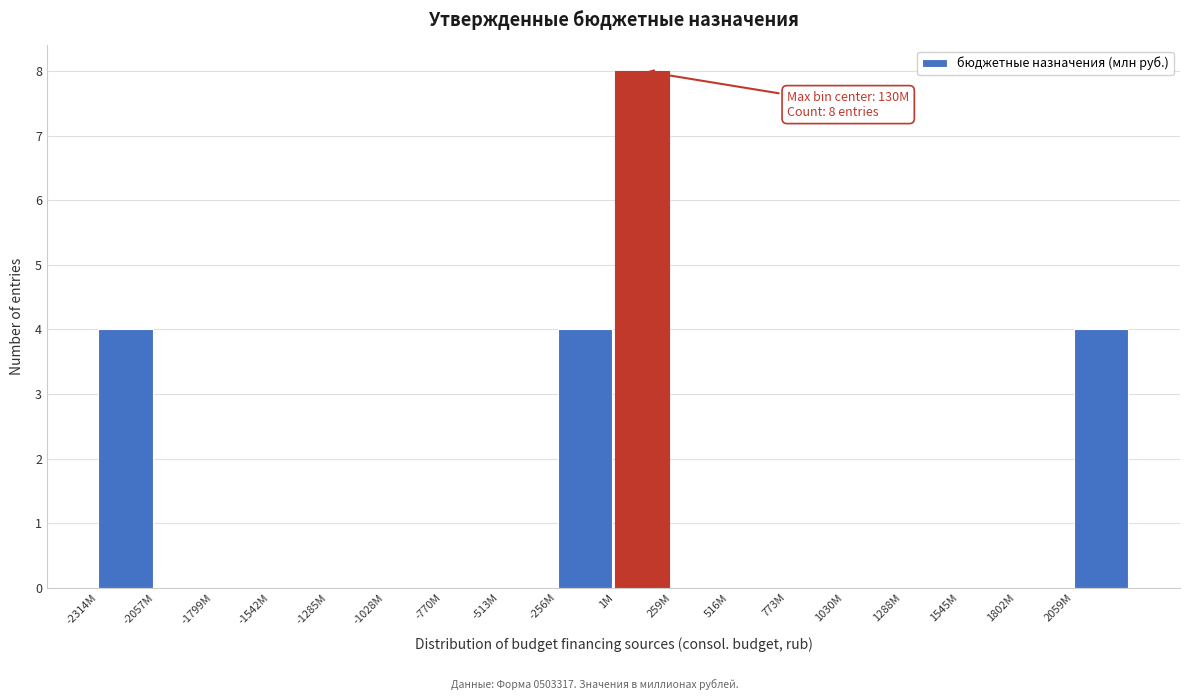

Reading left to right, extract all data points from this chart.

-2314M=4	-2057M=0	-1799M=0	-1542M=0	-1285M=0	-1028M=0	-770M=0	-513M=0	-256M=4	1M=8	259M=0	516M=0	773M=0	1030M=0	1288M=0	1545M=0	1802M=0	2059M=4